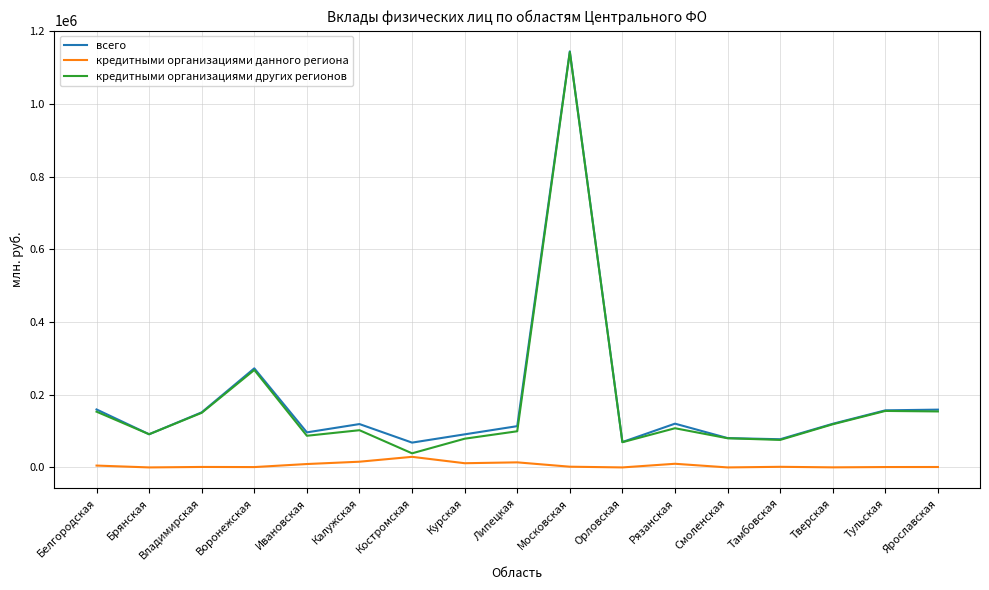

Where does the кредитными организациями других регионов series first go above 102399?

Белгородская